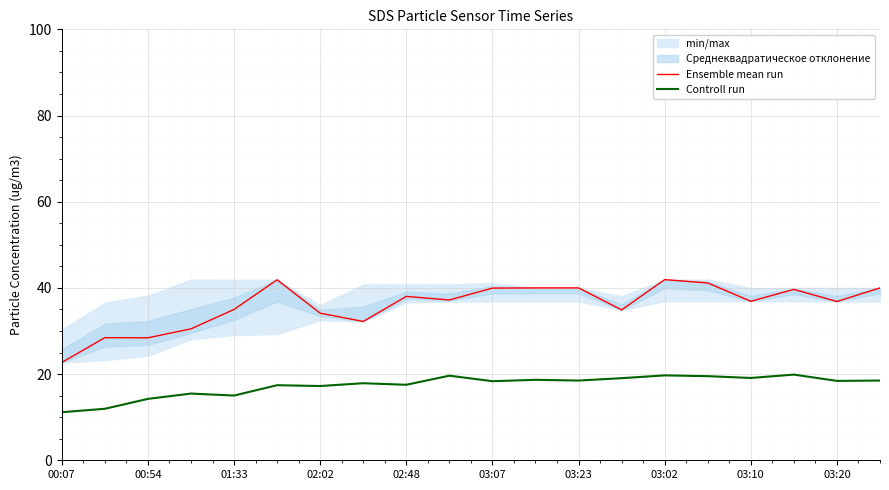

True or false: Ensemble mean run has a value of 54.2 at 02:02.

False